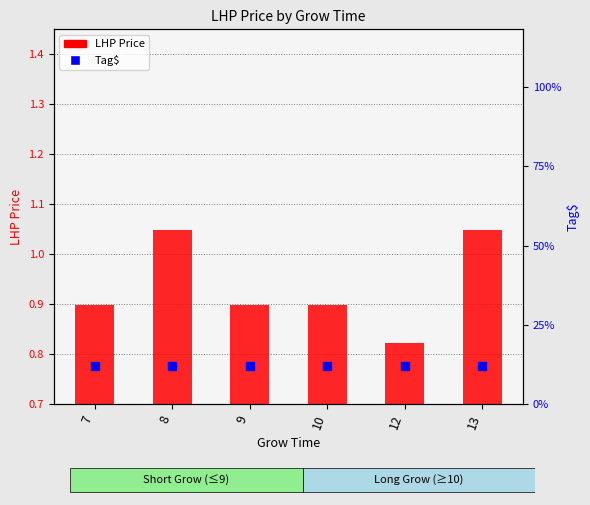

Which series reaches the minimum Y coordinate?

LHP Price